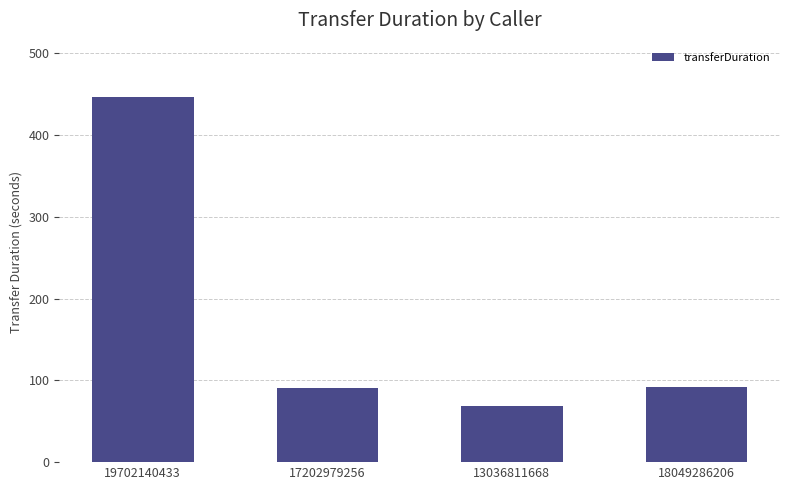

What is the value of the 4th bar from the left?

92